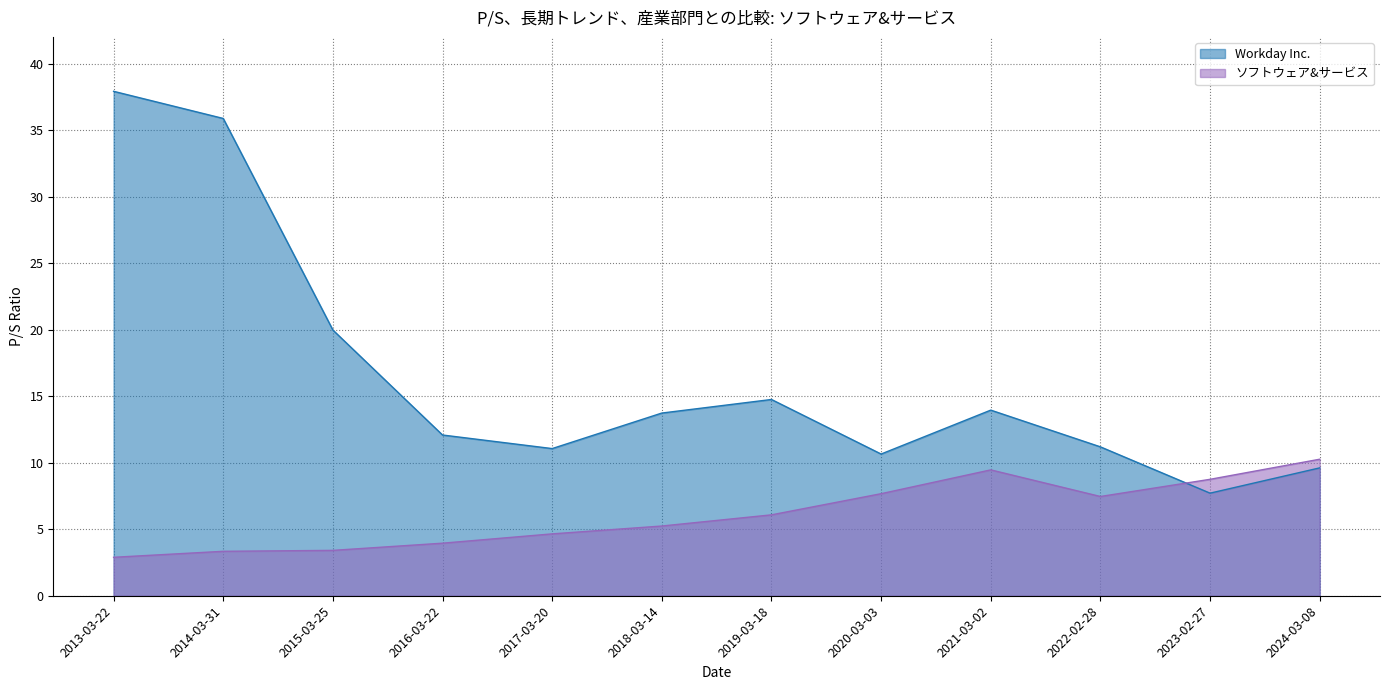

The Workday Inc. series shows 14.8 at 2019-03-18. True or false?

True